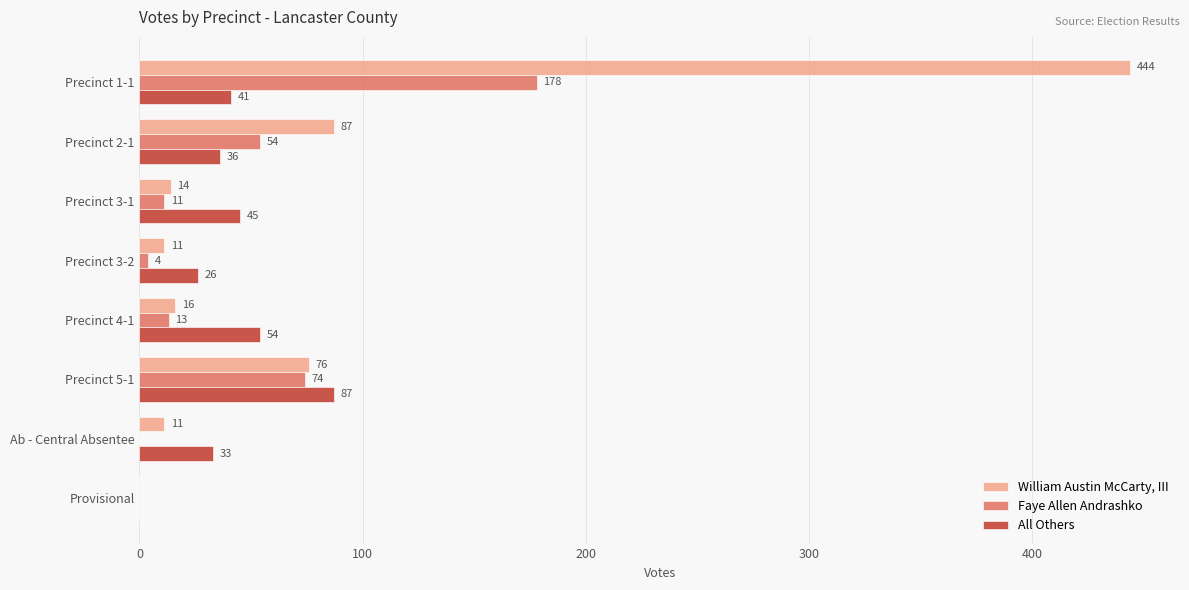

What is the sum of the Faye Allen Andrashko values at Precinct 1-1 and Precinct 4-1?

191